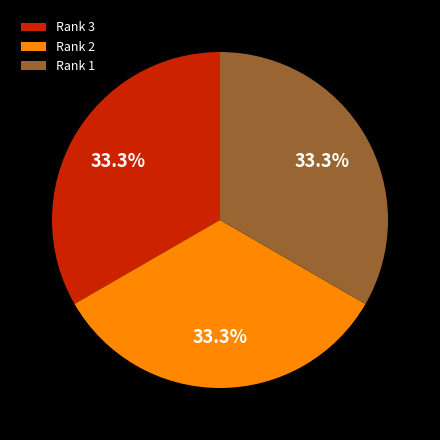

Do Rank 1 and Rank 3 together represent more than half of the pie?

Yes